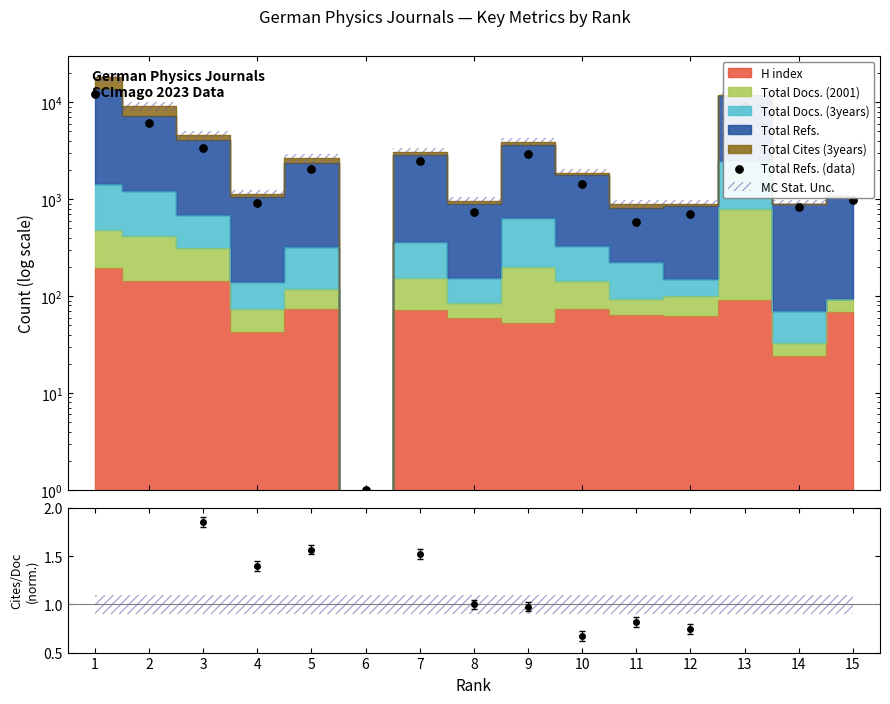

Approximately how many times larger is the value at 8 compared to 12?

1.0